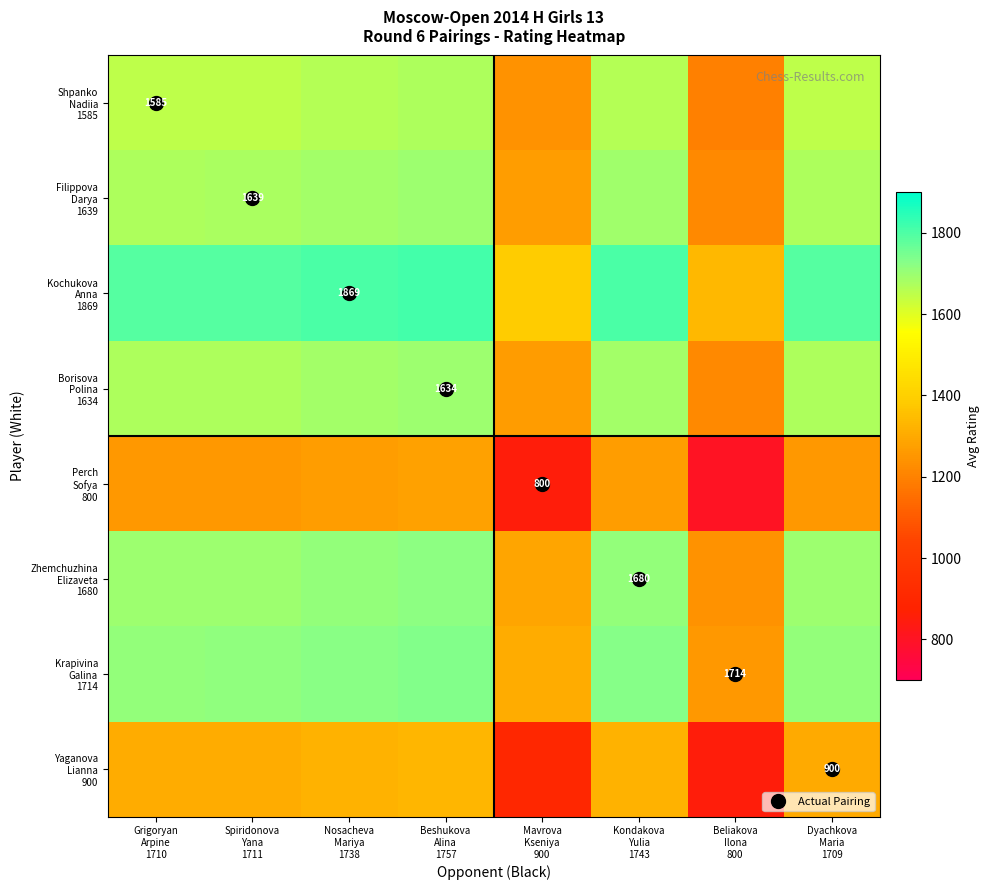

Rank the series at Spiridonova Yana 1711 from lowest to highest value.

Perch Sofya 800, Yaganova Lianna 900, Shpanko Nadiia 1585, Borisova Polina 1634, Filippova Darya 1639, Zhemchuzhina Elizaveta 1680, Krapivina Galina 1714, Kochukova Anna 1869